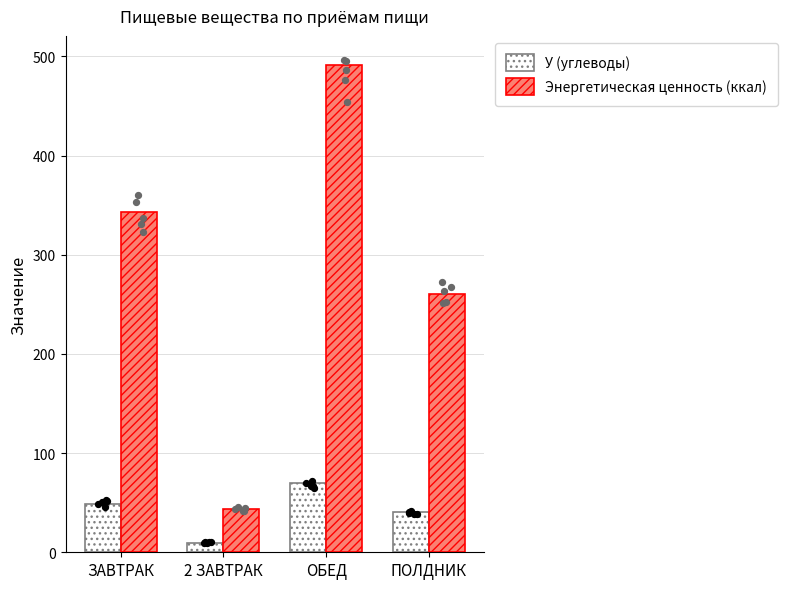

Is the value of У (углеводы) at ПОЛДНИК greater than the value of Энергетическая ценность (ккал) at ЗАВТРАК?

No